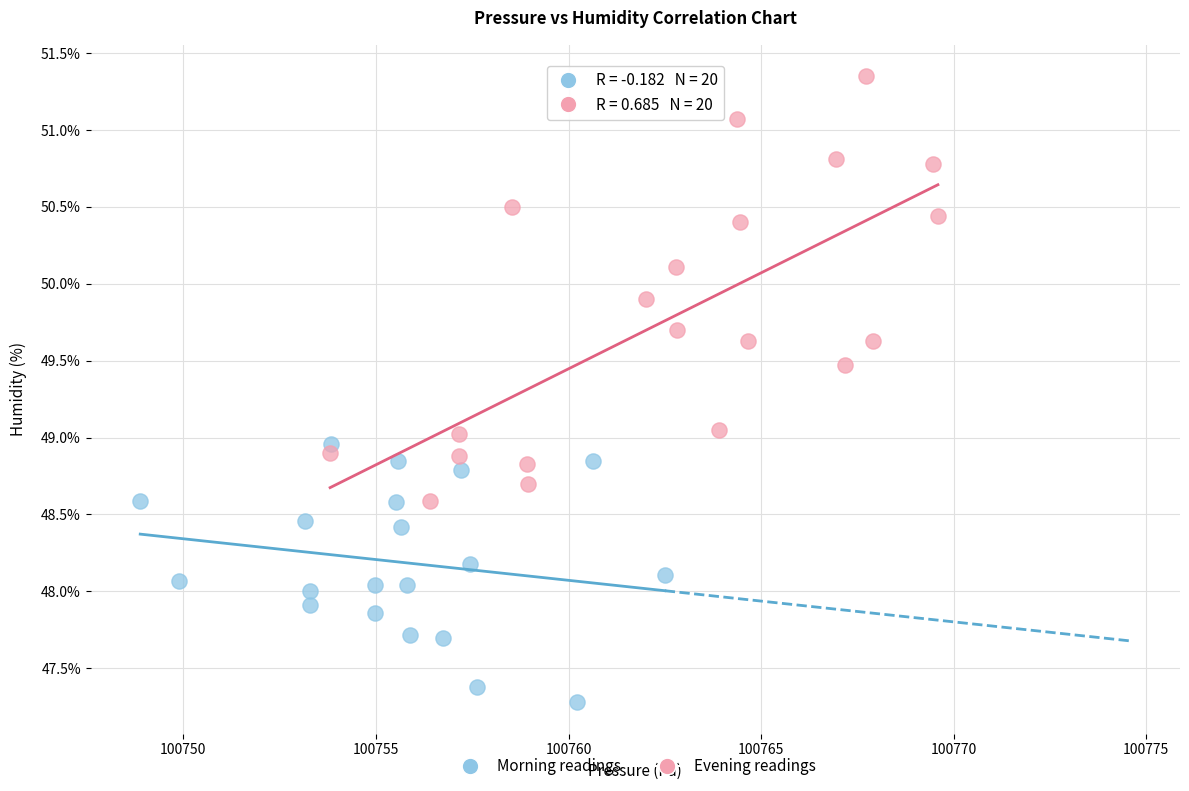

What are all the series names shown in the legend?

Morning readings, Evening readings